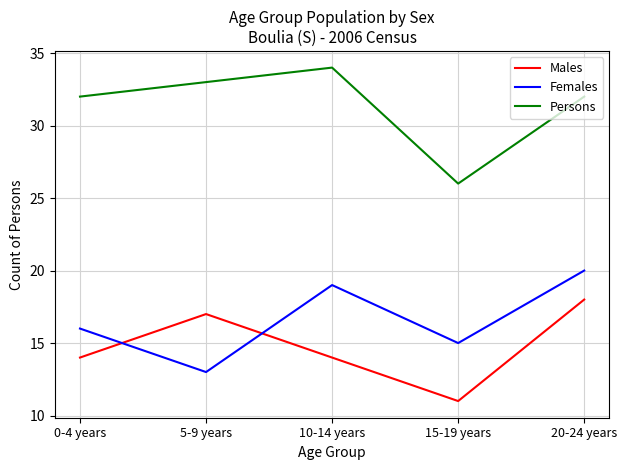

Is this an area chart (filled region under the line)?

No